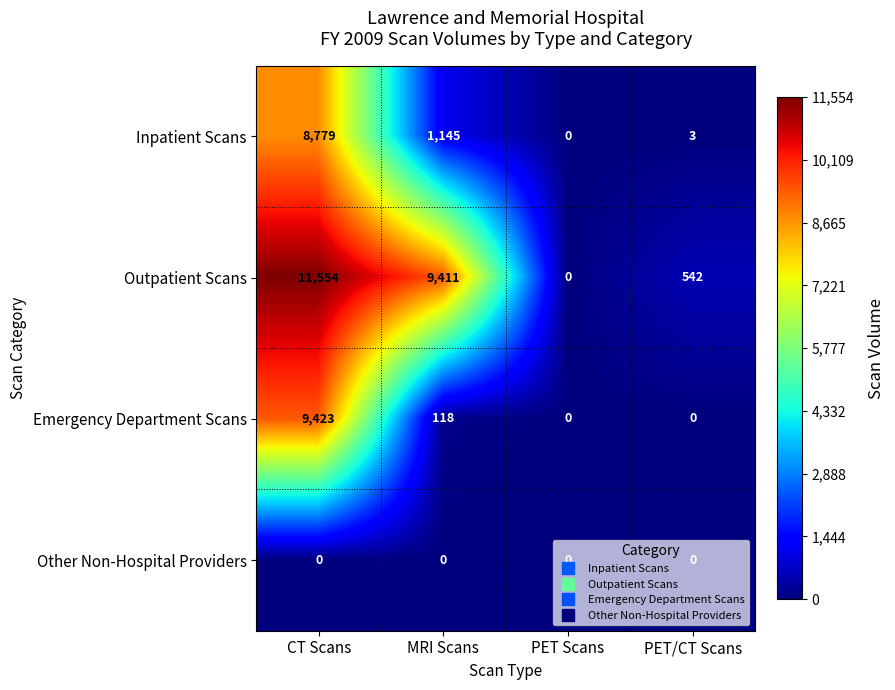

What is the average value of the Emergency Department Scans series?

2385